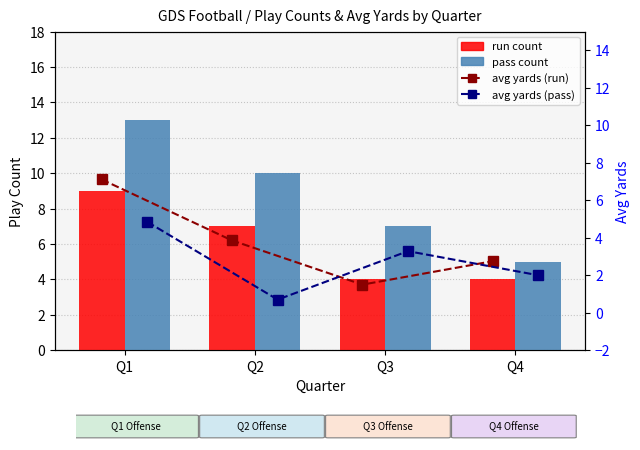

Where does the run count series first go above 7?

Q1